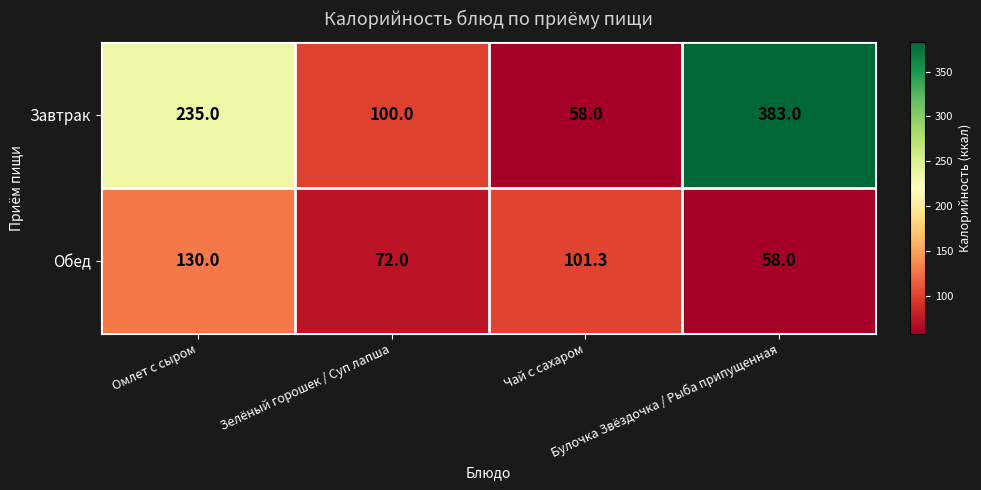

At which category is the sum across all series the highest?

Булочка Звёздочка / Рыба припущенная